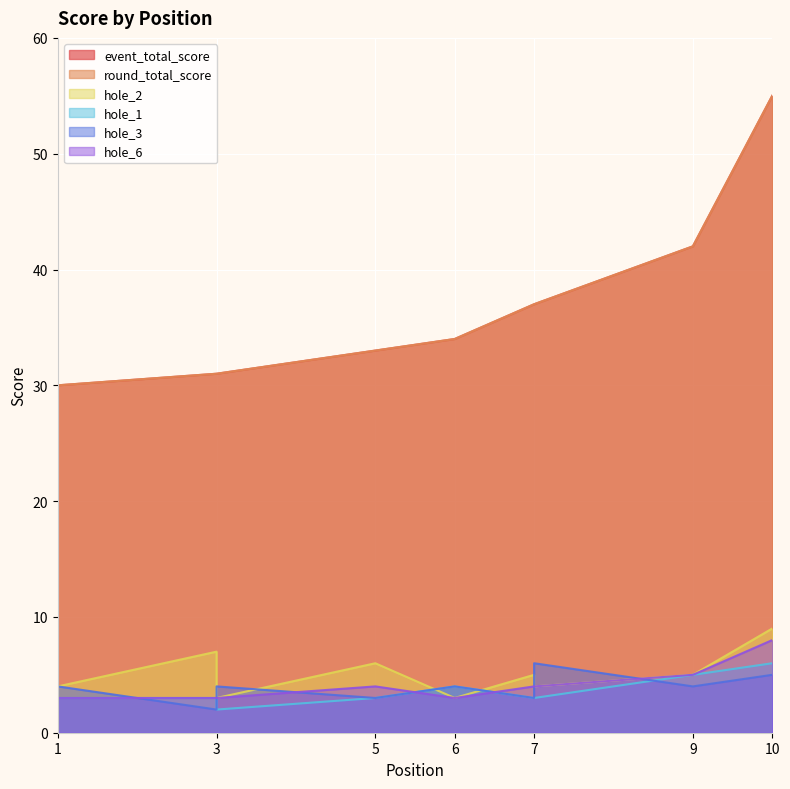

In hole_1, how many points are lower than both neighbors (excluding endpoints)?

1